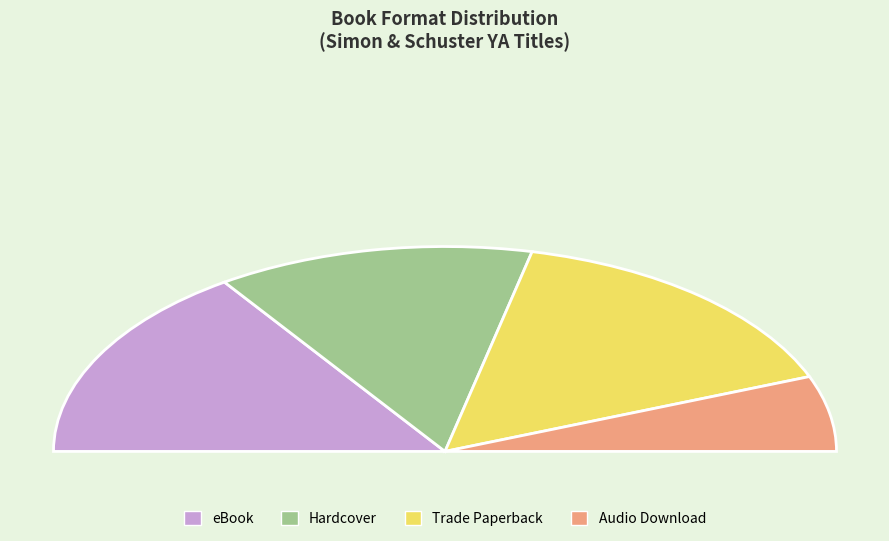

To the nearest percent, what percentage of the pie is Audio Download?

12%